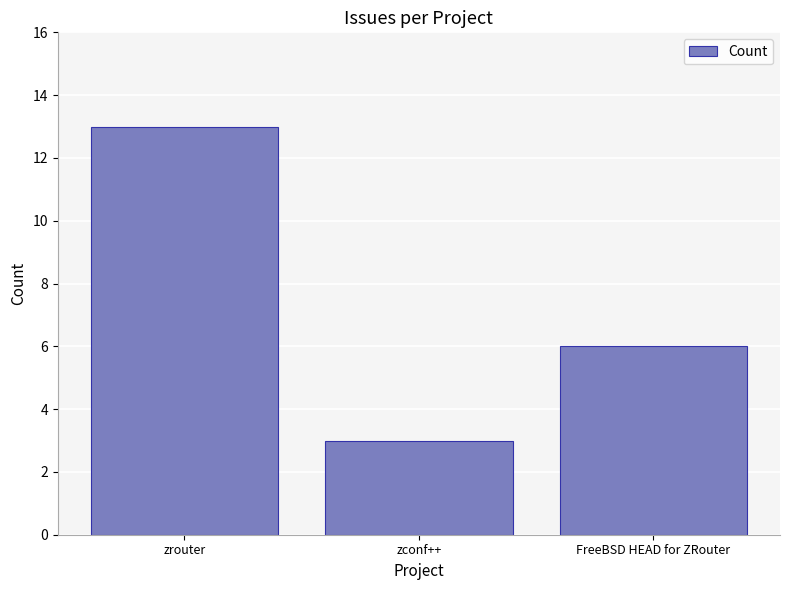

List the labels in order of value, smallest first.

zconf++, FreeBSD HEAD for ZRouter, zrouter